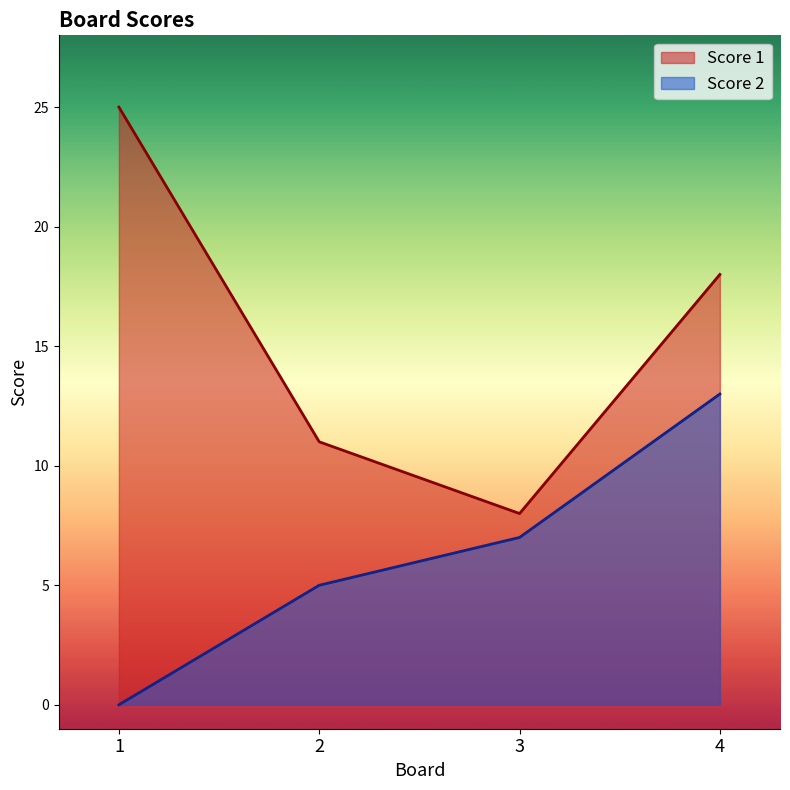

True or false: Score 2 and Score 1 intersect in this chart.

False